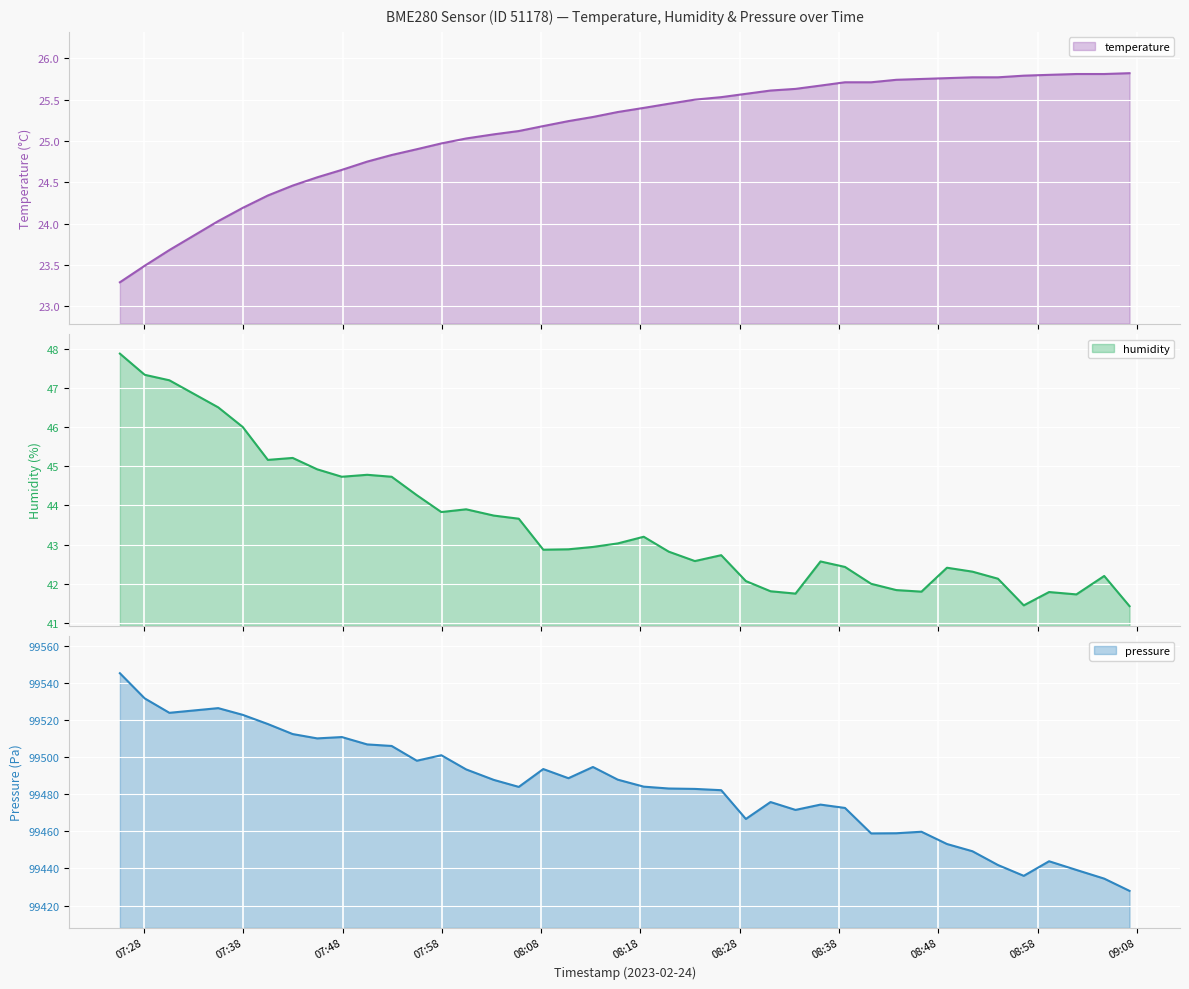

Does the chart display data point markers on the line(s)?

No